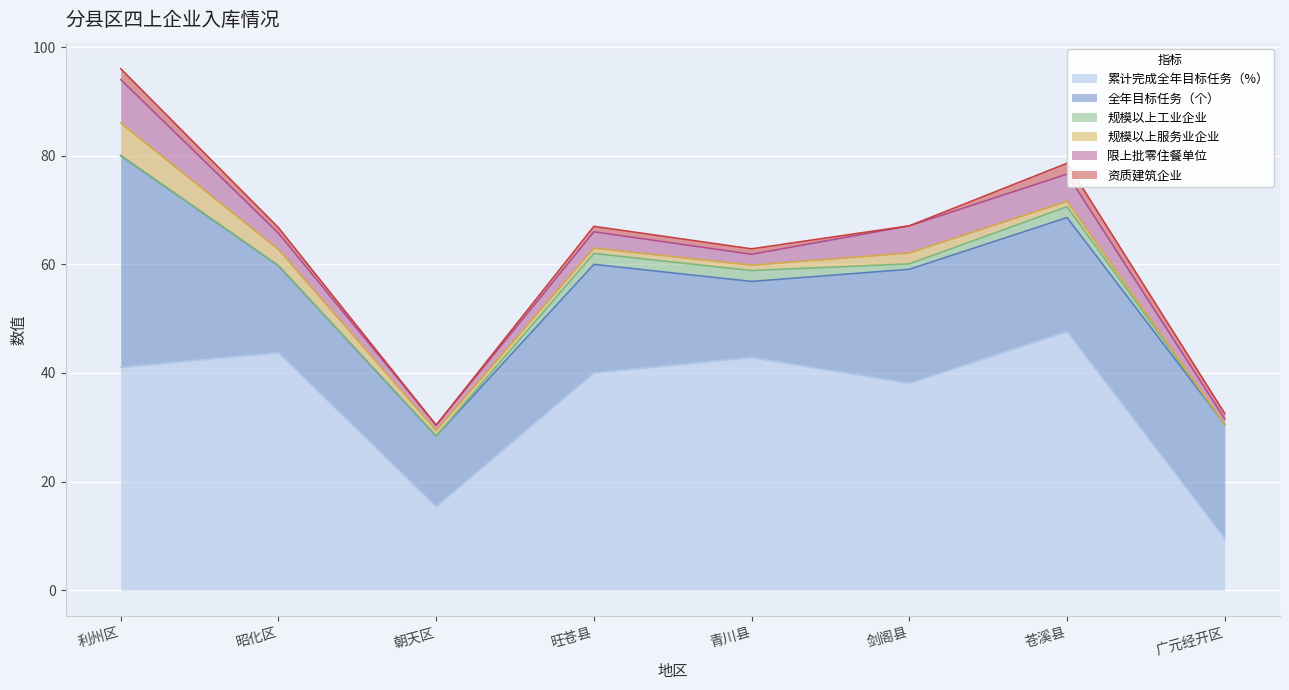

What is the total value across all series at 旺苍县?

67.0